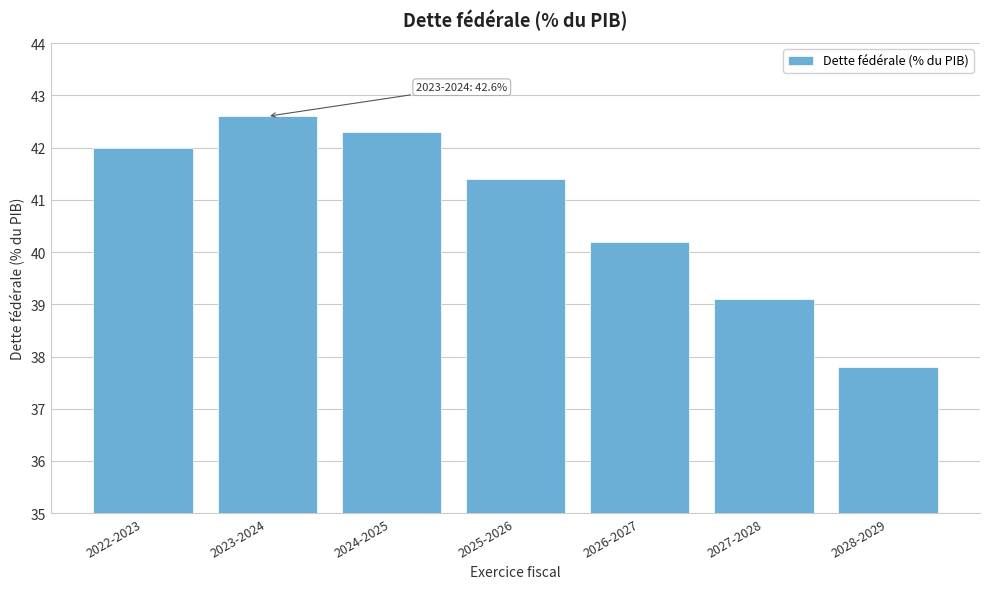

Reading left to right, transcribe all the data shown in this chart.

2022-2023=42.0	2023-2024=42.6	2024-2025=42.3	2025-2026=41.4	2026-2027=40.2	2027-2028=39.1	2028-2029=37.8